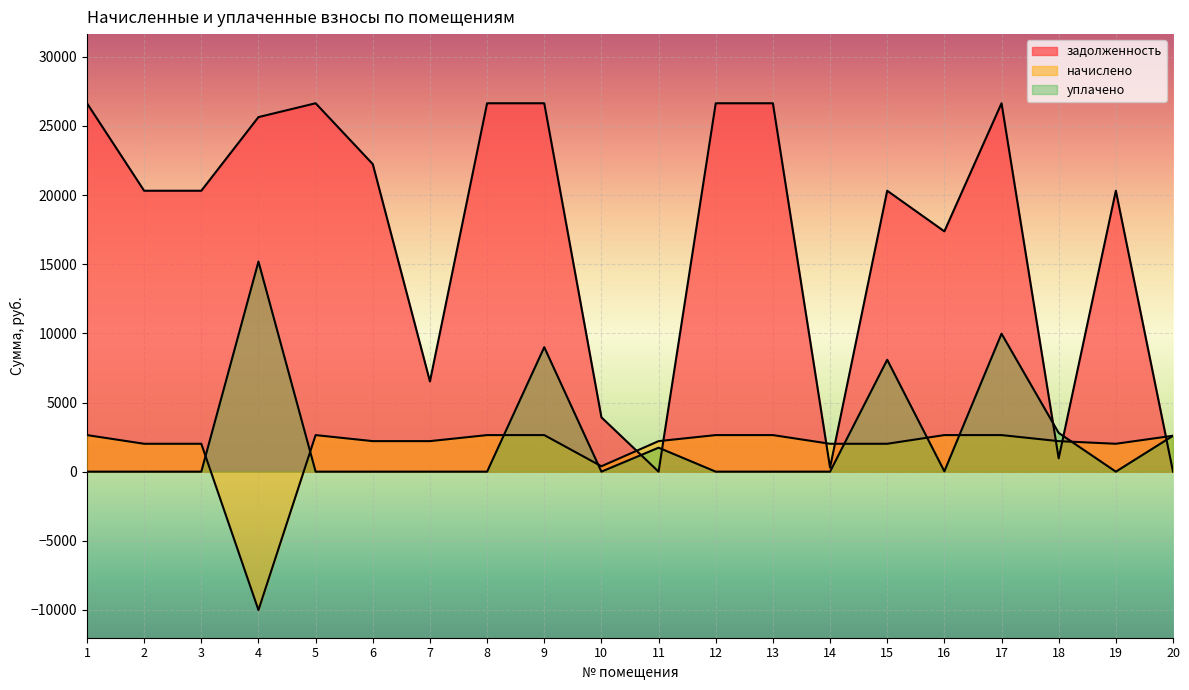

Is the value of уплачено at 5 greater than the value of задолженность at 5?

No